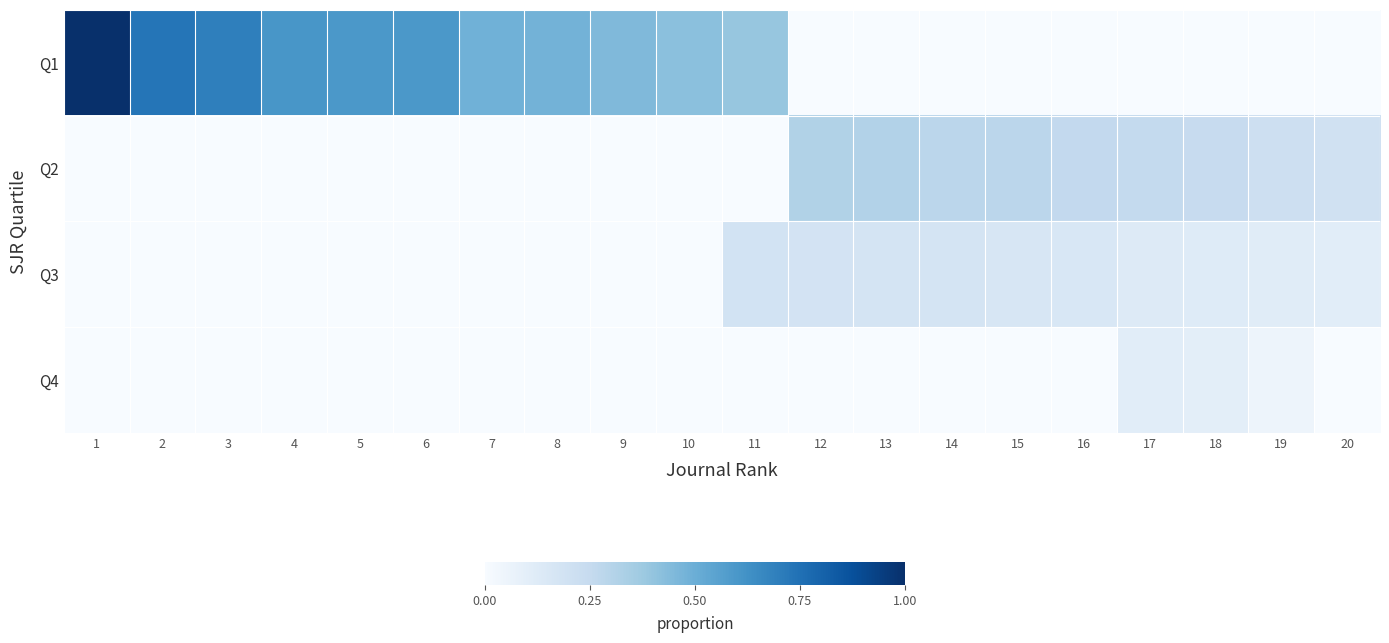

Reading left to right, what are all the values shown in this chart?

Q1: 1=1.0	2=0.7	3=0.7	4=0.6	5=0.6	6=0.6	7=0.5	8=0.5	9=0.4	10=0.4	11=0.4	12=0.0	13=0.0	14=0.0	15=0.0	16=0.0	17=0.0	18=0.0	19=0.0	20=0.0
Q2: 1=0.0	2=0.0	3=0.0	4=0.0	5=0.0	6=0.0	7=0.0	8=0.0	9=0.0	10=0.0	11=0.0	12=0.3	13=0.3	14=0.3	15=0.3	16=0.3	17=0.3	18=0.2	19=0.2	20=0.2
Q3: 1=0.0	2=0.0	3=0.0	4=0.0	5=0.0	6=0.0	7=0.0	8=0.0	9=0.0	10=0.0	11=0.2	12=0.2	13=0.2	14=0.2	15=0.2	16=0.2	17=0.1	18=0.1	19=0.1	20=0.1
Q4: 1=0.0	2=0.0	3=0.0	4=0.0	5=0.0	6=0.0	7=0.0	8=0.0	9=0.0	10=0.0	11=0.0	12=0.0	13=0.0	14=0.0	15=0.0	16=0.0	17=0.1	18=0.1	19=0.1	20=0.0